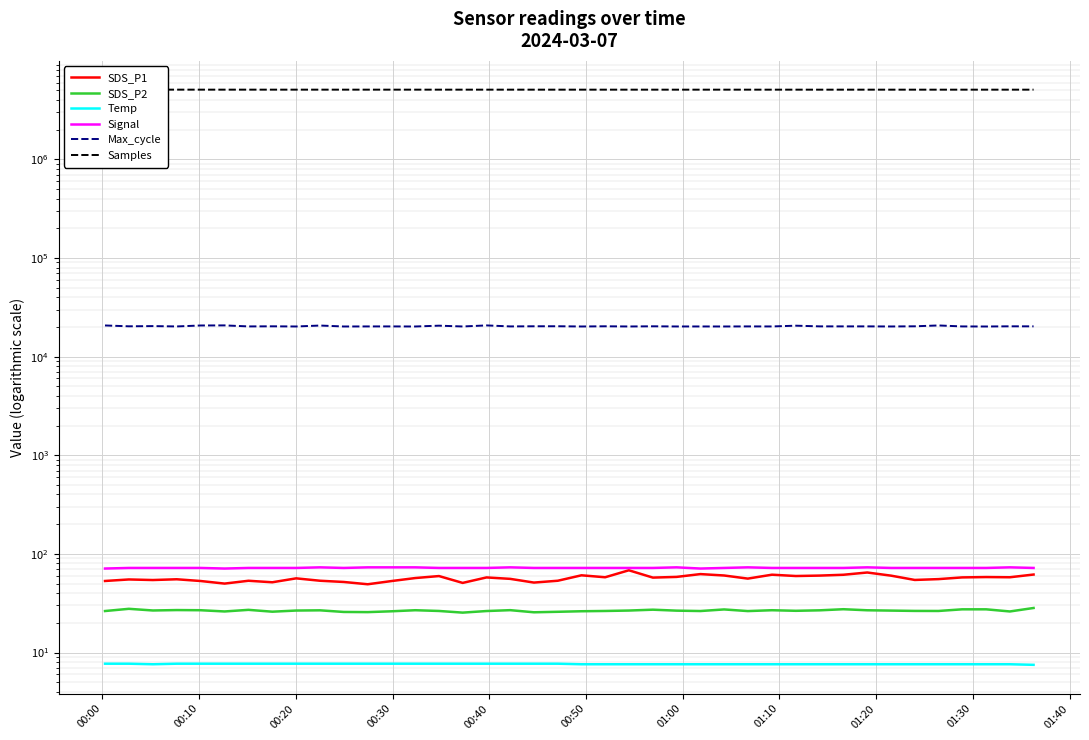

True or false: SDS_P2 has more than 1 interior local peaks.

True